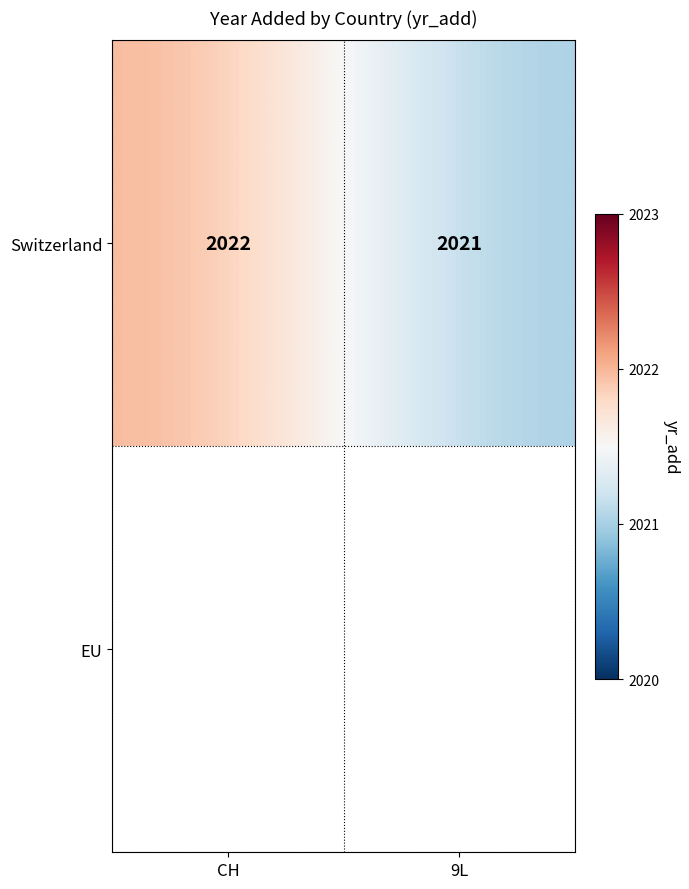

Between 9L and CH, which is larger?

CH